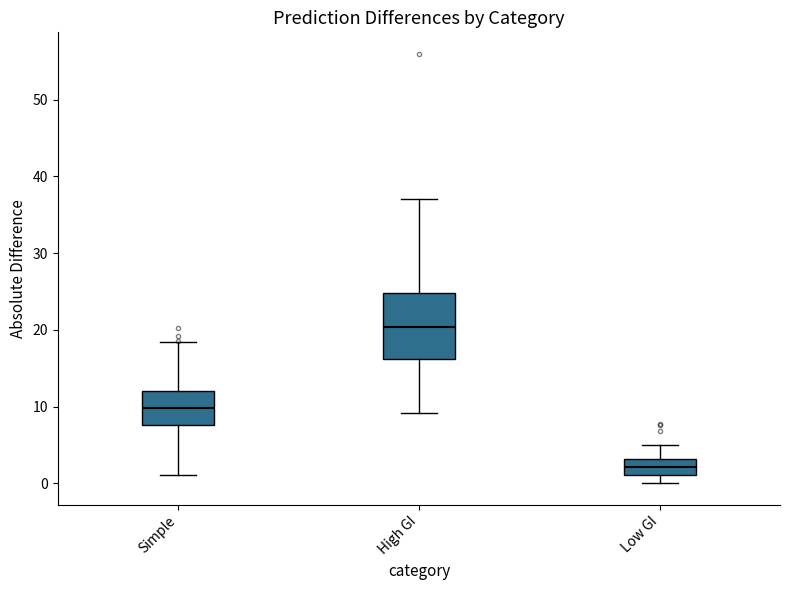

Which box is the tallest, from its lower edge to its upper edge?

High GI